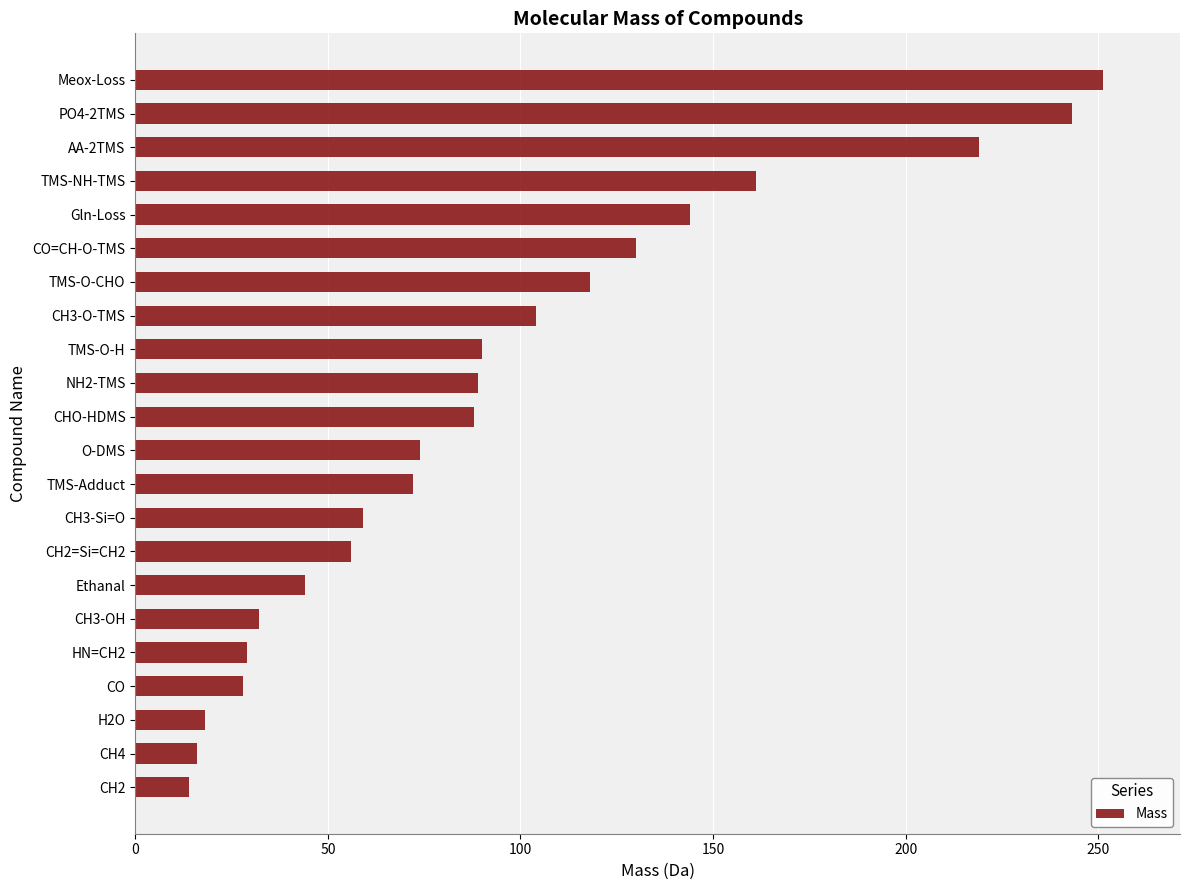

Which has a higher value, CHO-HDMS or PO4-2TMS?

PO4-2TMS